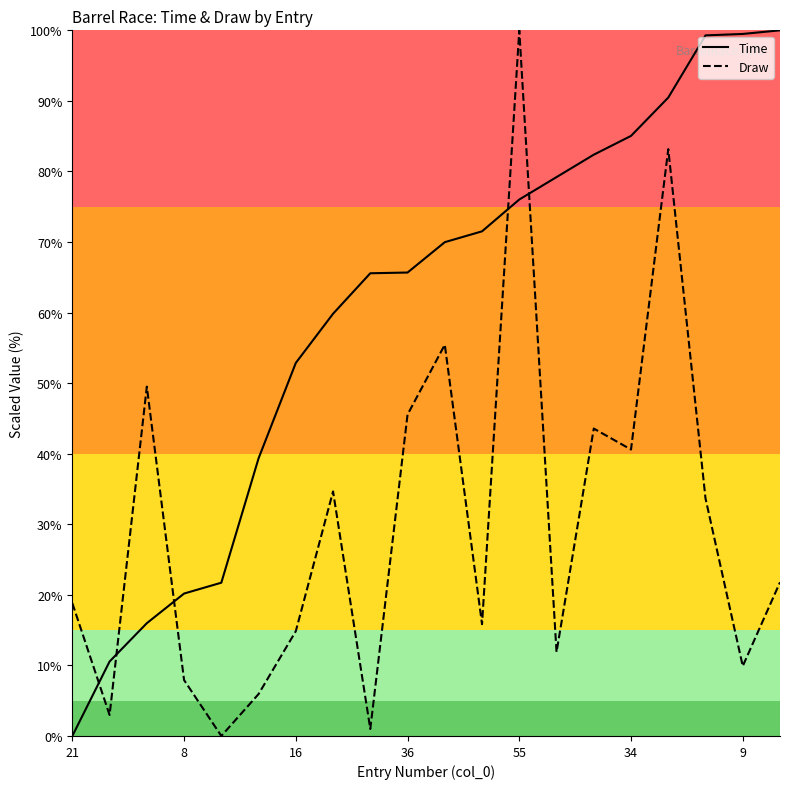

How many times do Time and Draw cross each other?

5